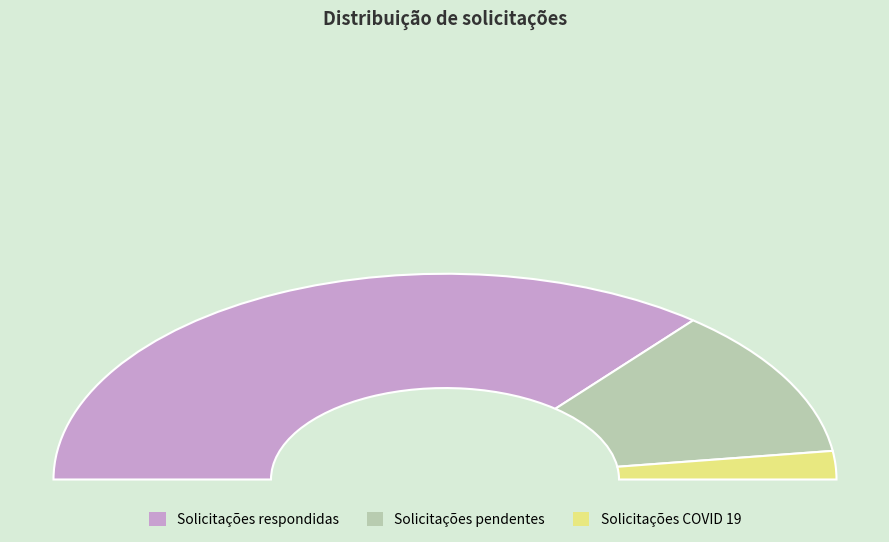

Count the number of slices in the pie.

3